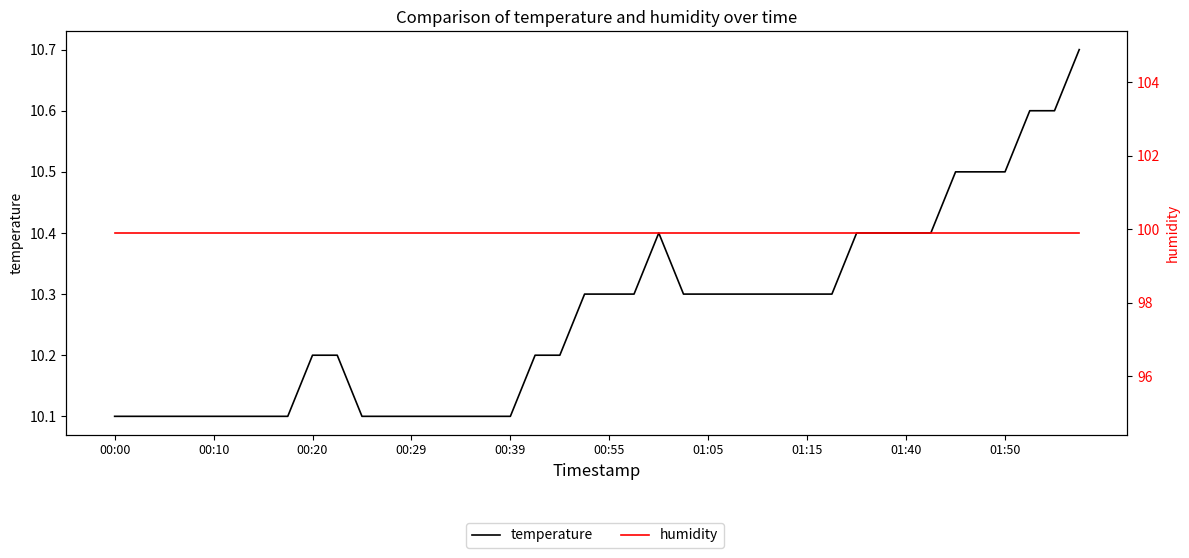

List the series in order of their overall mean, highest first.

humidity, temperature